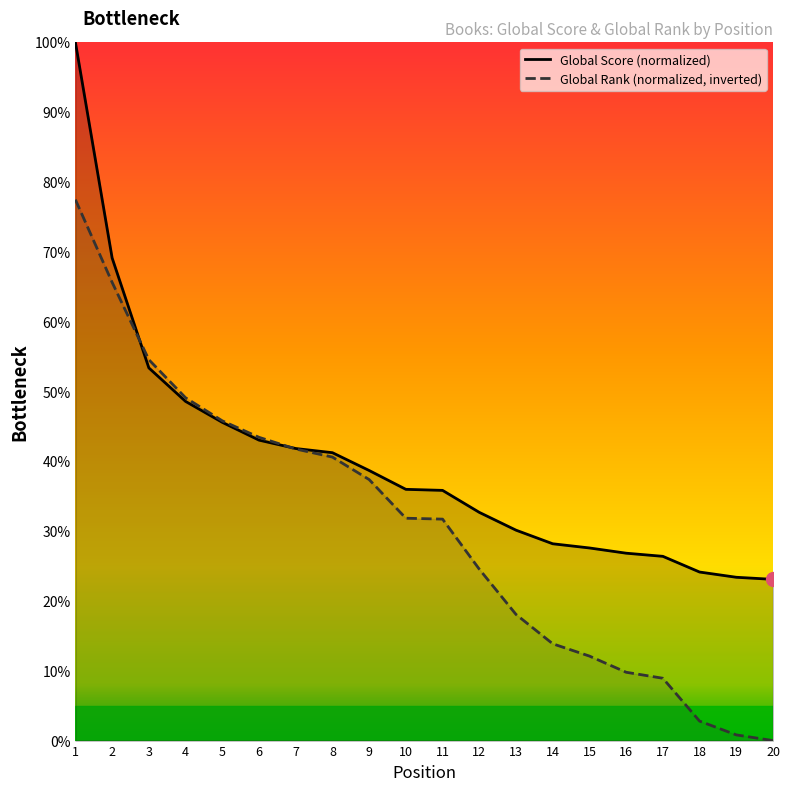

List the series in order of their overall mean, highest first.

Global Score (normalized), Global Rank (normalized, inverted)